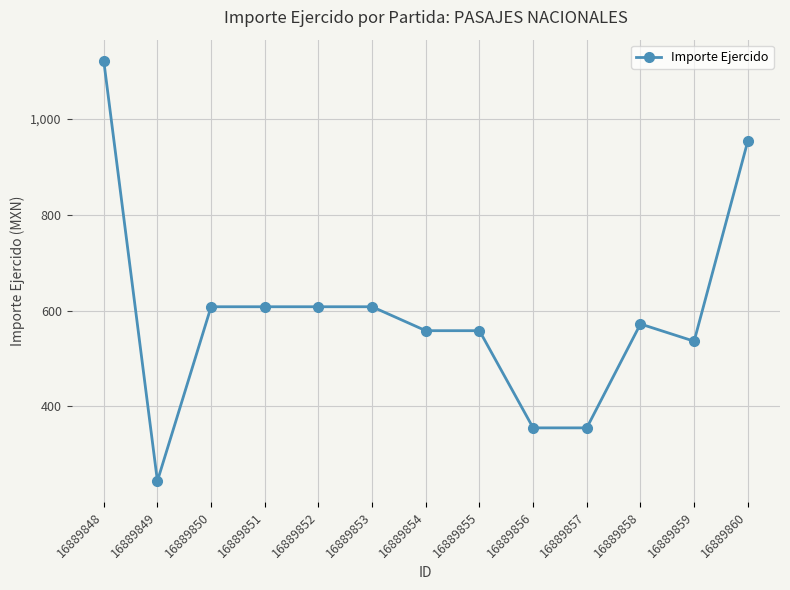

Is this an area chart (filled region under the line)?

No